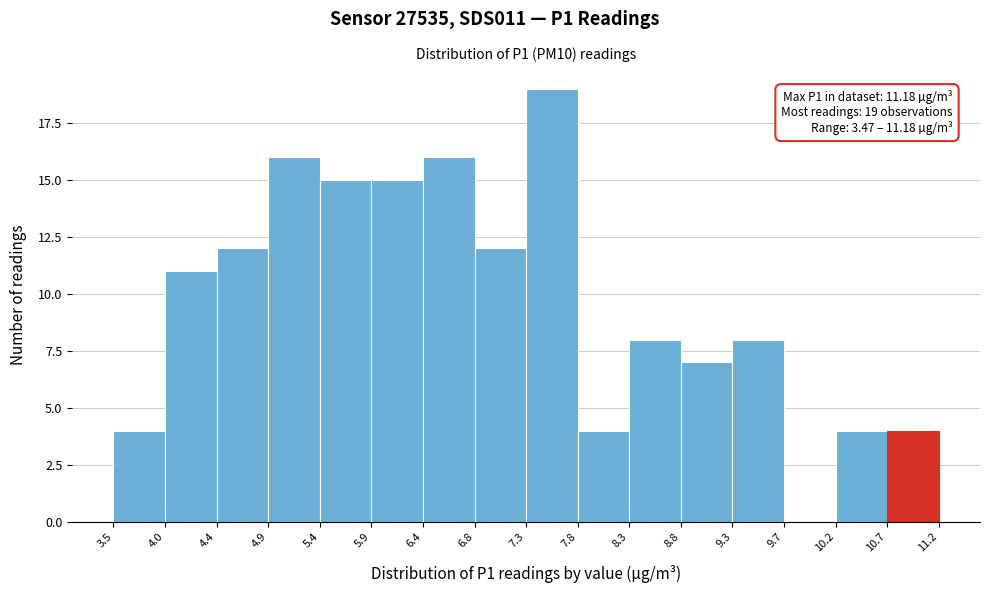

Which range on the x-axis has the tallest bar?

7.3 to 7.8